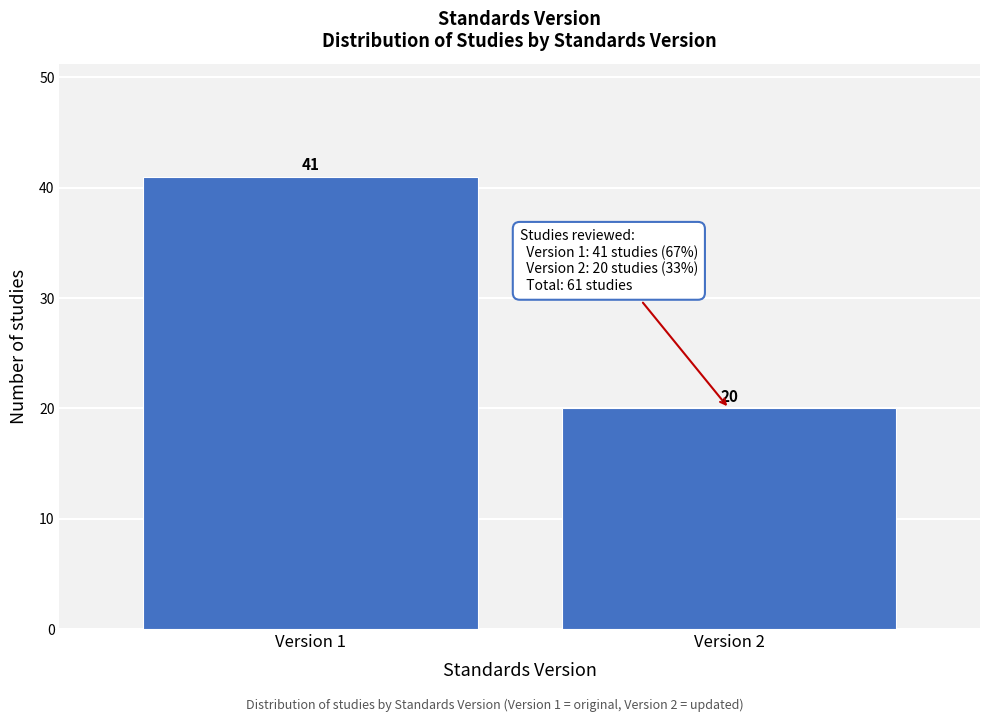

Reading right to left, transcribe all the data shown in this chart.

Version 2=20	Version 1=41